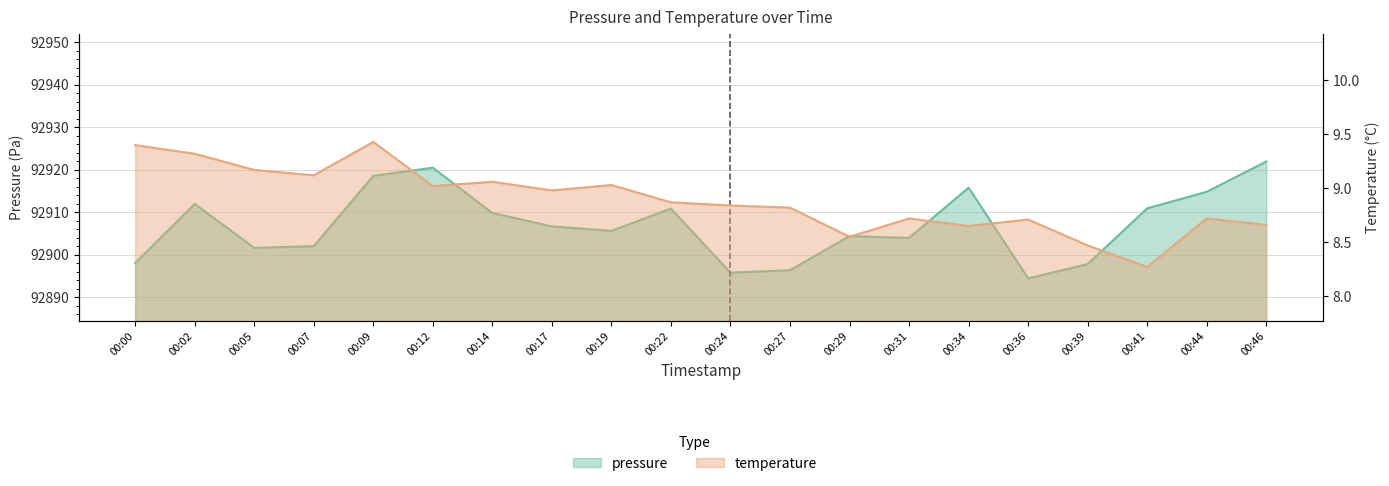

The pressure series shows 155072.4 at 00:14. True or false?

False